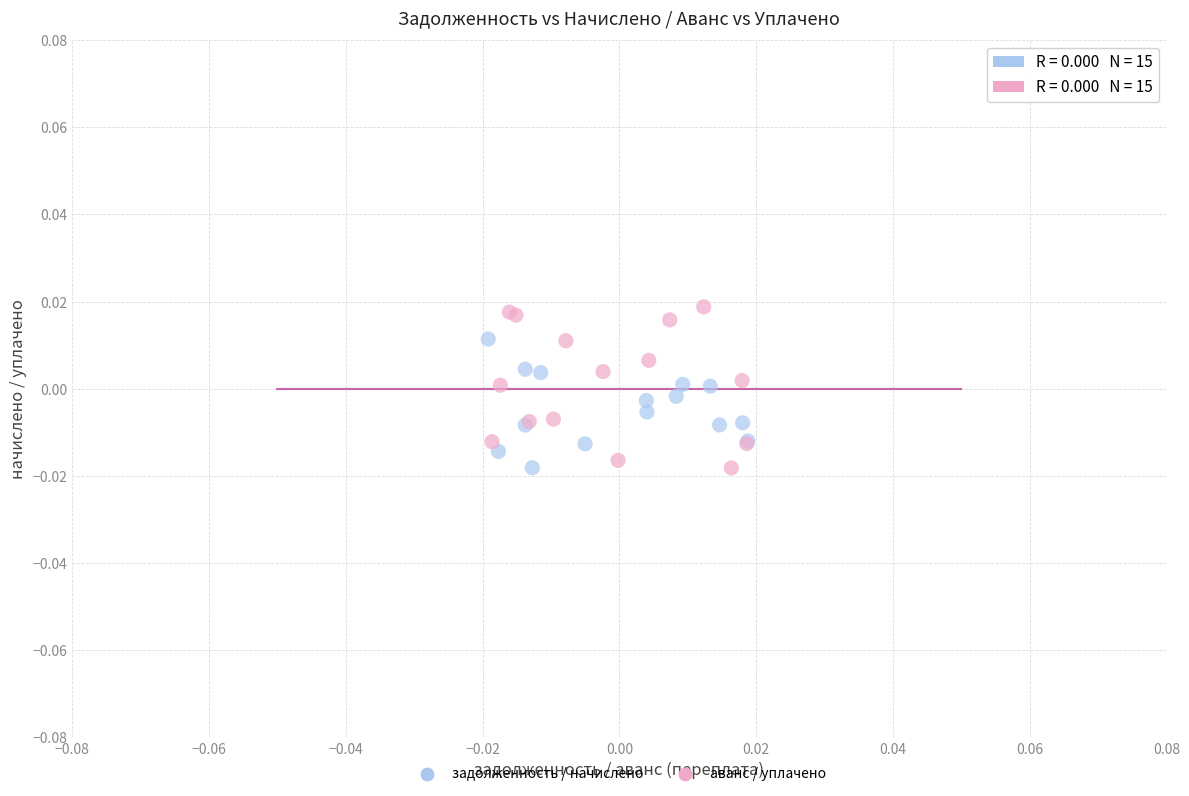

Which series reaches the maximum Y coordinate?

аванс / уплачено